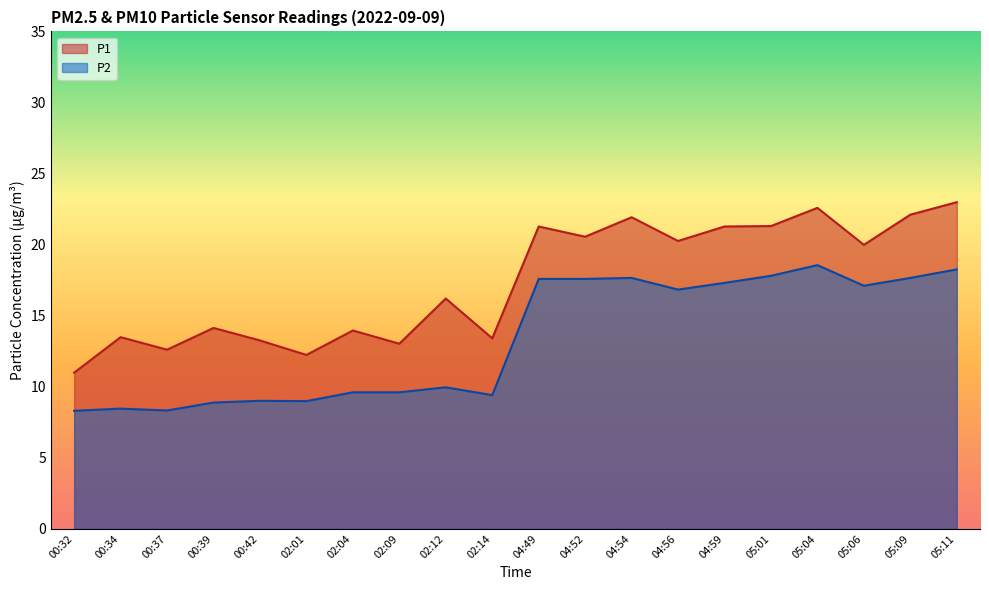

What is the highest value of the P2 series?

18.6